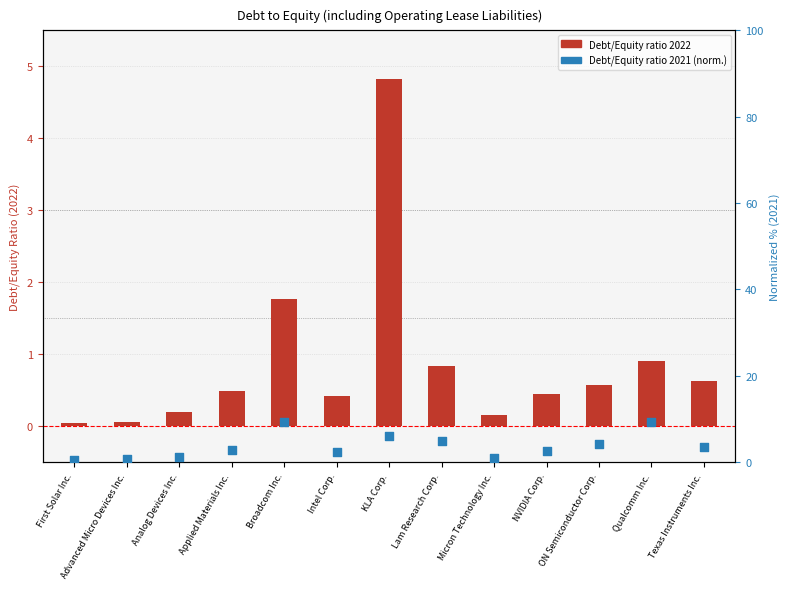

Which series reaches the minimum Y coordinate?

Debt/Equity 2022